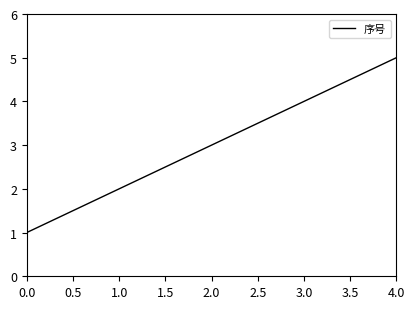

What is the change in value from 0.0 to 4.0?

+4